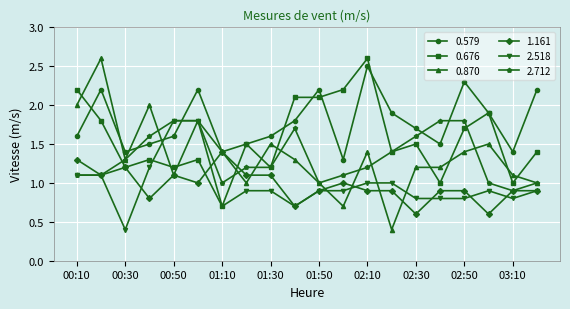

What is the average value of the 2.712 series?

1.3